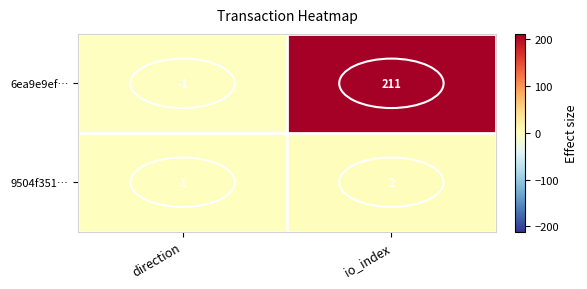

Rank the series by their maximum value, from highest to lowest.

6ea9e9ef…, 9504f351…